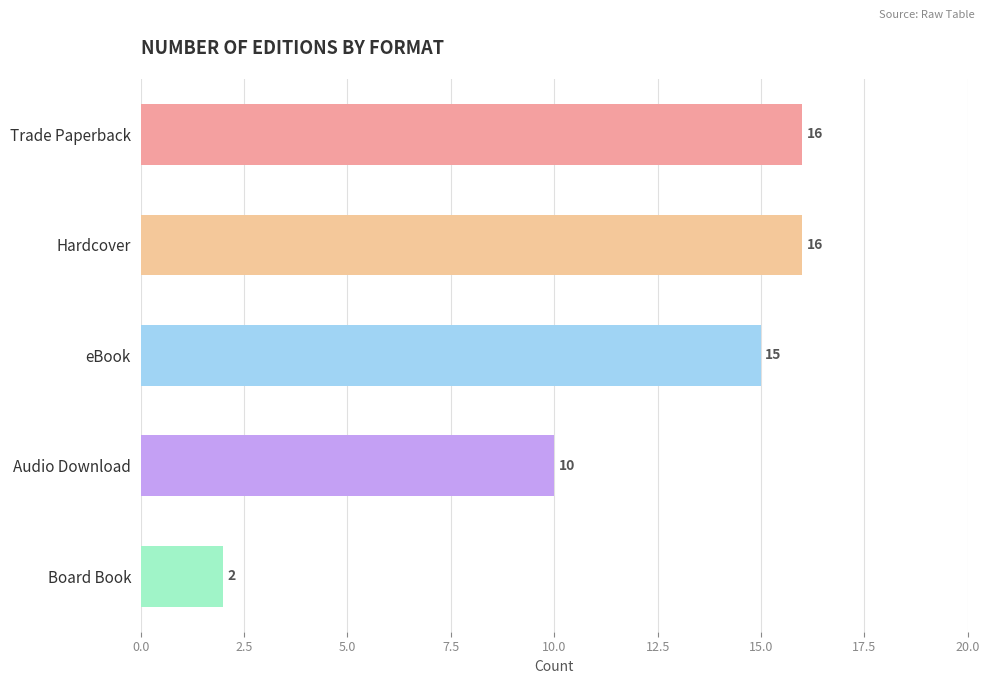

What is the greatest value displayed?

16